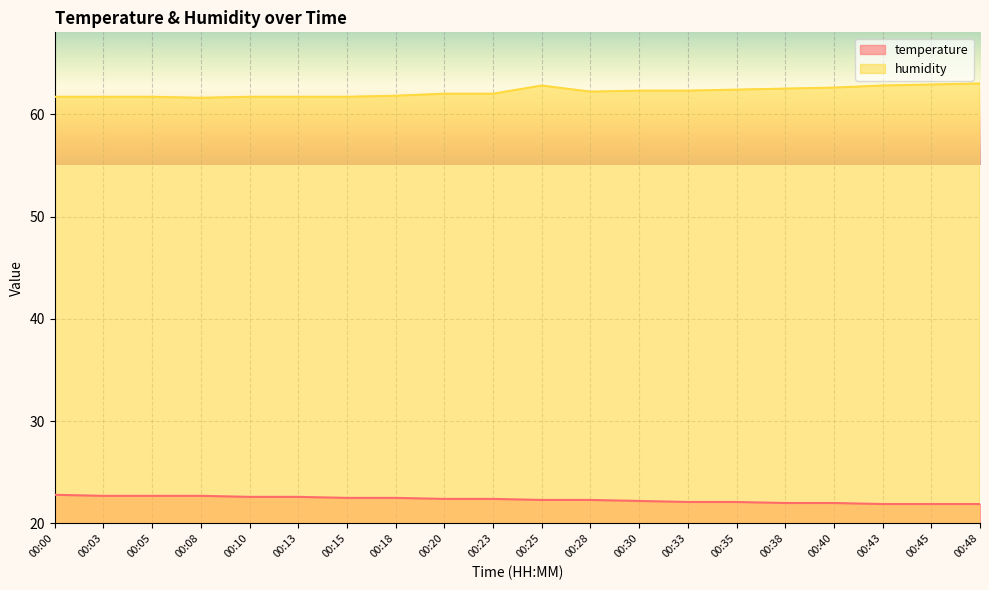

Reading right to left, extract all data points from this chart.

temperature: 00:48=21.9	00:45=21.9	00:43=21.9	00:40=22.0	00:38=22.0	00:35=22.1	00:33=22.1	00:30=22.2	00:28=22.3	00:25=22.3	00:23=22.4	00:20=22.4	00:18=22.5	00:15=22.5	00:13=22.6	00:10=22.6	00:08=22.7	00:05=22.7	00:03=22.7	00:00=22.8
humidity: 00:48=63.0	00:45=62.9	00:43=62.8	00:40=62.6	00:38=62.5	00:35=62.4	00:33=62.3	00:30=62.3	00:28=62.2	00:25=62.8	00:23=62.0	00:20=62.0	00:18=61.8	00:15=61.7	00:13=61.7	00:10=61.7	00:08=61.6	00:05=61.7	00:03=61.7	00:00=61.7